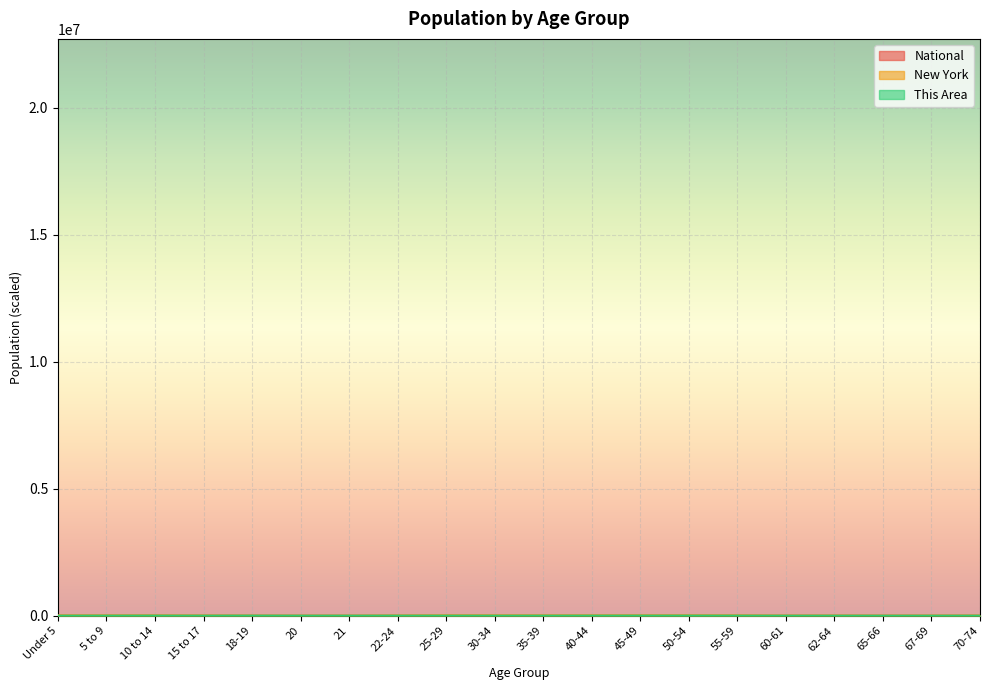

Rank the series at 65-66 from highest to lowest value.

New York, This Area, National